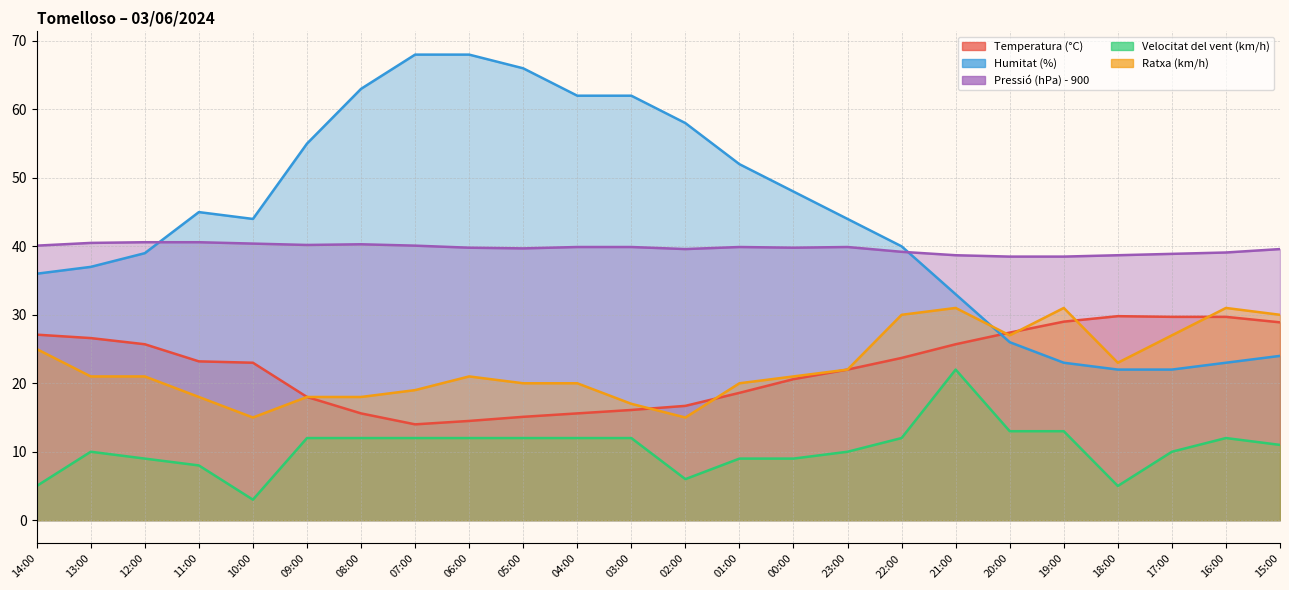

Reading left to right, transcribe all the data shown in this chart.

Temperatura (°C): 14:00=27.1	13:00=26.6	12:00=25.7	11:00=23.2	10:00=23.0	09:00=18.0	08:00=15.6	07:00=14.0	06:00=14.5	05:00=15.1	04:00=15.6	03:00=16.1	02:00=16.7	01:00=18.6	00:00=20.6	23:00=22.0	22:00=23.7	21:00=25.7	20:00=27.4	19:00=29.0	18:00=29.8	17:00=29.7	16:00=29.7	15:00=28.9
Humitat (%): 14:00=36.0	13:00=37.0	12:00=39.0	11:00=45.0	10:00=44.0	09:00=55.0	08:00=63.0	07:00=68.0	06:00=68.0	05:00=66.0	04:00=62.0	03:00=62.0	02:00=58.0	01:00=52.0	00:00=48.0	23:00=44.0	22:00=40.0	21:00=33.0	20:00=26.0	19:00=23.0	18:00=22.0	17:00=22.0	16:00=23.0	15:00=24.0
Pressió (hPa) - 900: 14:00=40.1	13:00=40.5	12:00=40.6	11:00=40.6	10:00=40.4	09:00=40.2	08:00=40.3	07:00=40.1	06:00=39.8	05:00=39.7	04:00=39.9	03:00=39.9	02:00=39.6	01:00=39.9	00:00=39.8	23:00=39.9	22:00=39.2	21:00=38.7	20:00=38.5	19:00=38.5	18:00=38.7	17:00=38.9	16:00=39.1	15:00=39.6
Velocitat del vent (km/h): 14:00=5.0	13:00=10.0	12:00=9.0	11:00=8.0	10:00=3.0	09:00=12.0	08:00=12.0	07:00=12.0	06:00=12.0	05:00=12.0	04:00=12.0	03:00=12.0	02:00=6.0	01:00=9.0	00:00=9.0	23:00=10.0	22:00=12.0	21:00=22.0	20:00=13.0	19:00=13.0	18:00=5.0	17:00=10.0	16:00=12.0	15:00=11.0
Ratxa (km/h): 14:00=25.0	13:00=21.0	12:00=21.0	11:00=18.0	10:00=15.0	09:00=18.0	08:00=18.0	07:00=19.0	06:00=21.0	05:00=20.0	04:00=20.0	03:00=17.0	02:00=15.0	01:00=20.0	00:00=21.0	23:00=22.0	22:00=30.0	21:00=31.0	20:00=27.0	19:00=31.0	18:00=23.0	17:00=27.0	16:00=31.0	15:00=30.0